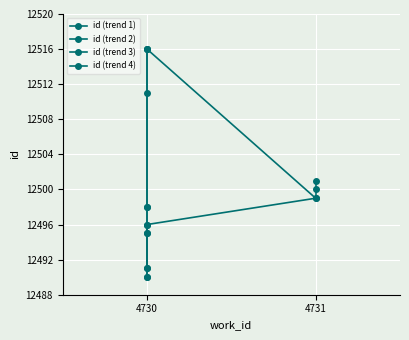

How many values are below 12499?

5